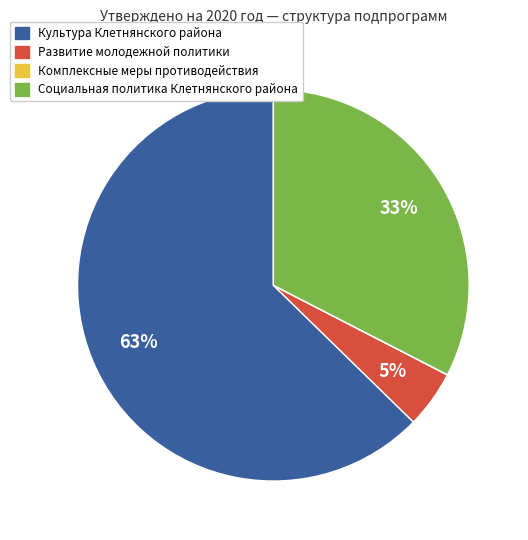

To the nearest percent, what portion does Развитие молодежной политики represent?

5%